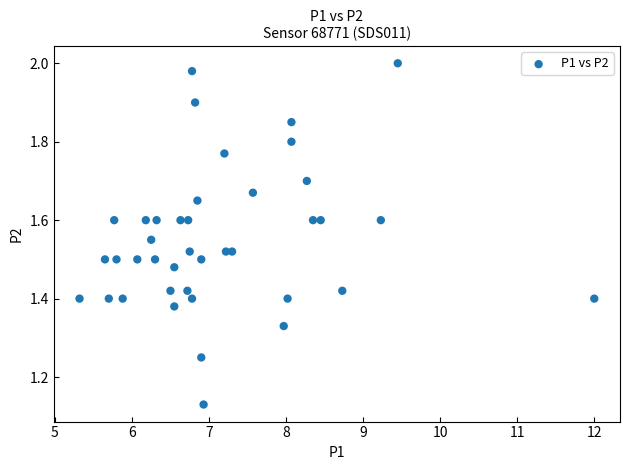

What is the range of Y values (max minus min)?

0.9